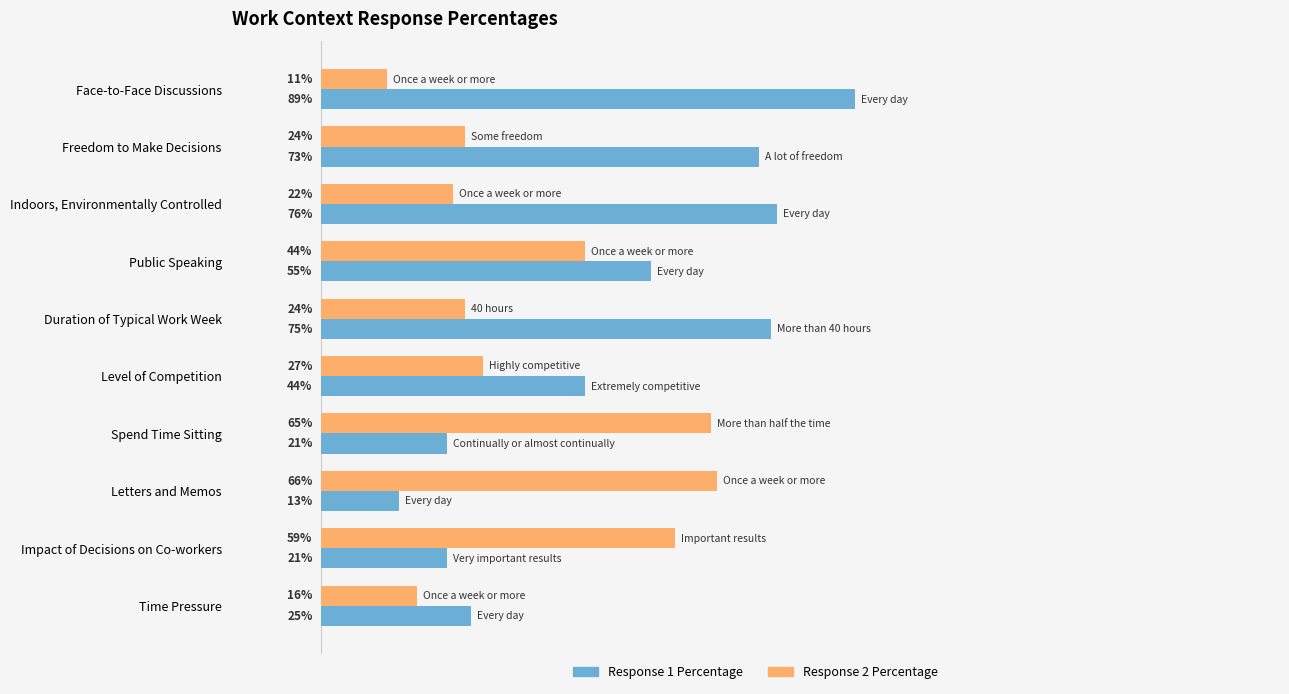

Which category has the lowest value in the Response 1 Percentage series?

Letters and Memos